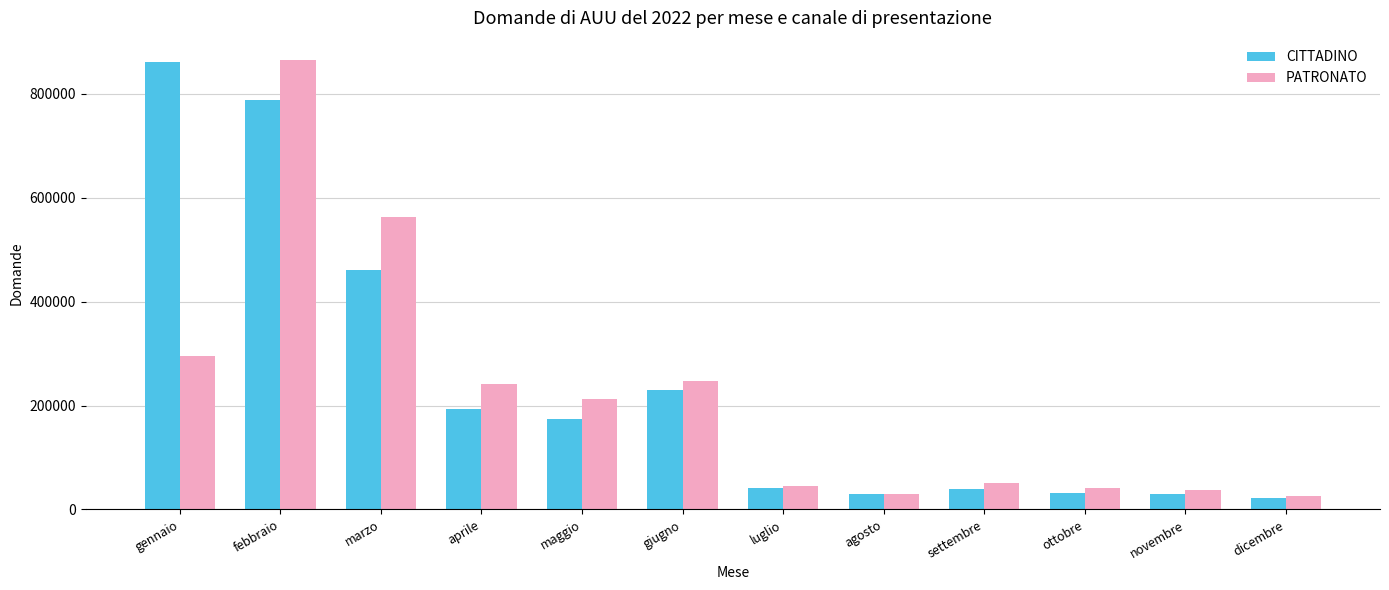

What is the label of the 12th bar from the right?

gennaio